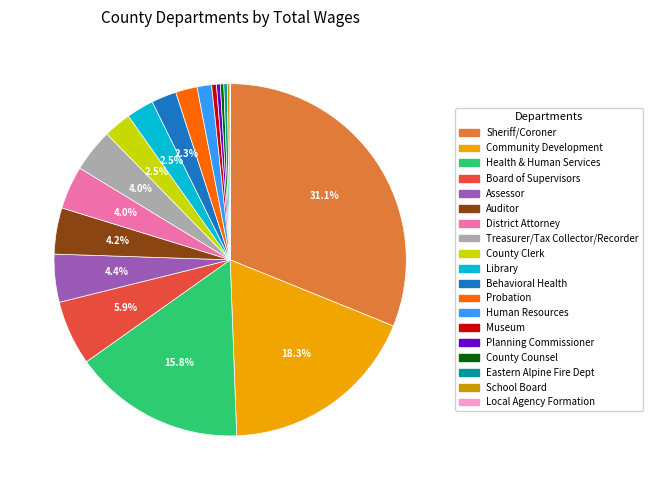

How many slices are in this pie chart?

19